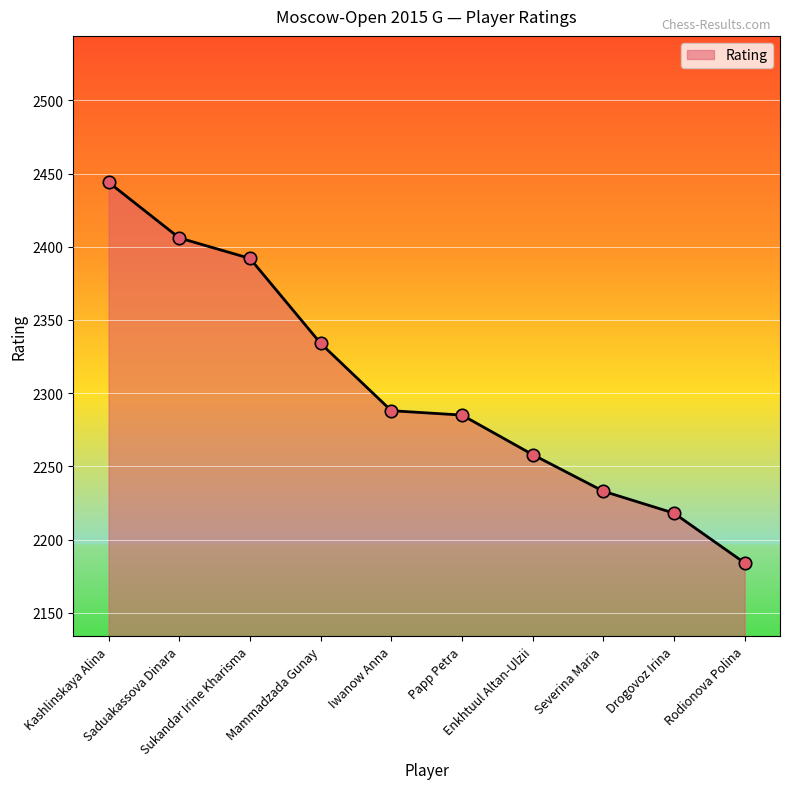

What is the ratio of the value at Iwanow Anna to the value at Mammadzada Gunay?

1.0